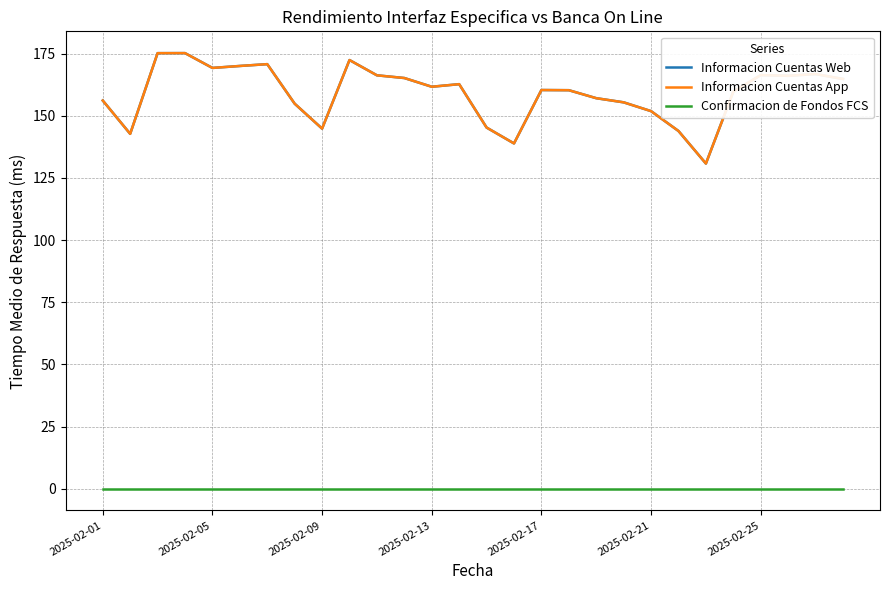

Reading right to left, transcribe all the data shown in this chart.

Informacion Cuentas Web: 164.8	166.8	166.1	166.3	159.7	130.8	143.8	151.8	155.4	157.1	160.3	160.3	138.8	145.2	162.7	161.7	165.2	166.2	172.4	144.8	154.8	170.7	170.0	169.2	175.2	175.2	142.7	156.1
Informacion Cuentas App: 164.8	166.8	166.1	166.3	159.7	130.8	143.8	151.8	155.4	157.1	160.3	160.3	138.8	145.2	162.7	161.7	165.2	166.2	172.4	144.8	154.8	170.7	170.0	169.2	175.2	175.2	142.7	156.1
Confirmacion de Fondos FCS: 0.0	0.0	0.0	0.0	0.0	0.0	0.0	0.0	0.0	0.0	0.0	0.0	0.0	0.0	0.0	0.0	0.0	0.0	0.0	0.0	0.0	0.0	0.0	0.0	0.0	0.0	0.0	0.0